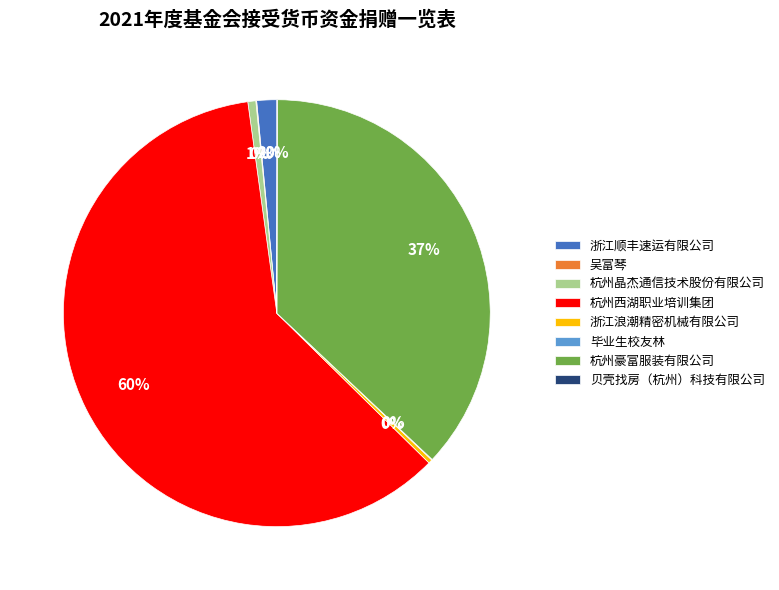

To the nearest percent, what is the difference between the largest and smallest slice percentages?

60%